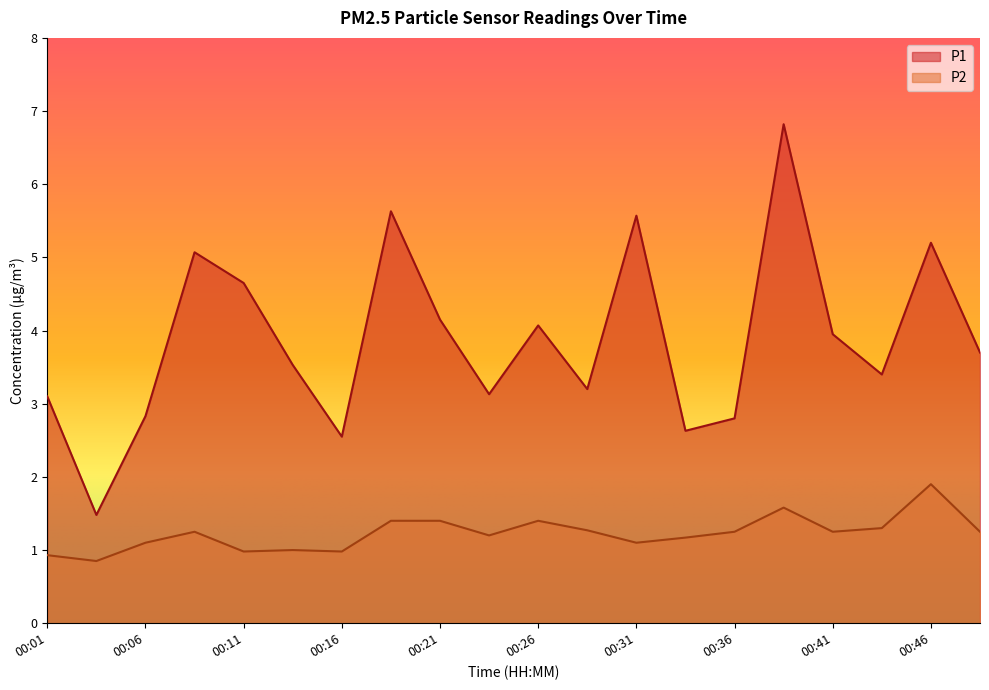

At which label does P1 reach its peak?

00:38